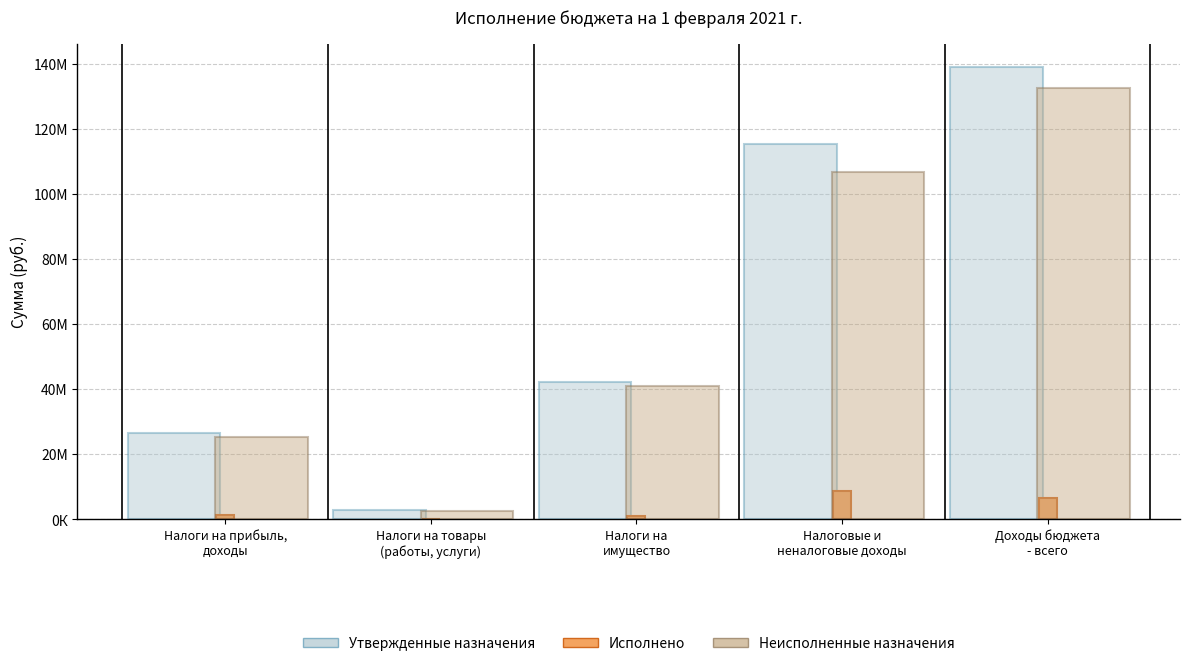

What is the label of the 3rd bar from the right?

Налоги на
имущество